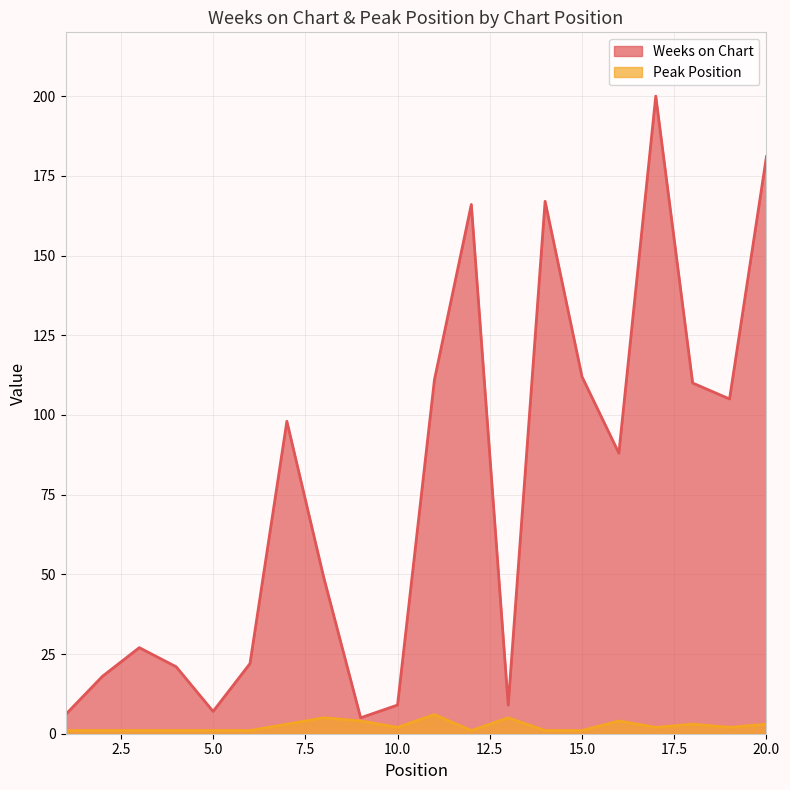

Reading left to right, list all the values displayed in this chart.

Weeks on Chart: 6	18	27	21	7	22	98	49	5	9	111	166	9	167	112	88	200	110	105	181
Peak Position: 1	1	1	1	1	1	3	5	4	2	6	1	5	1	1	4	2	3	2	3